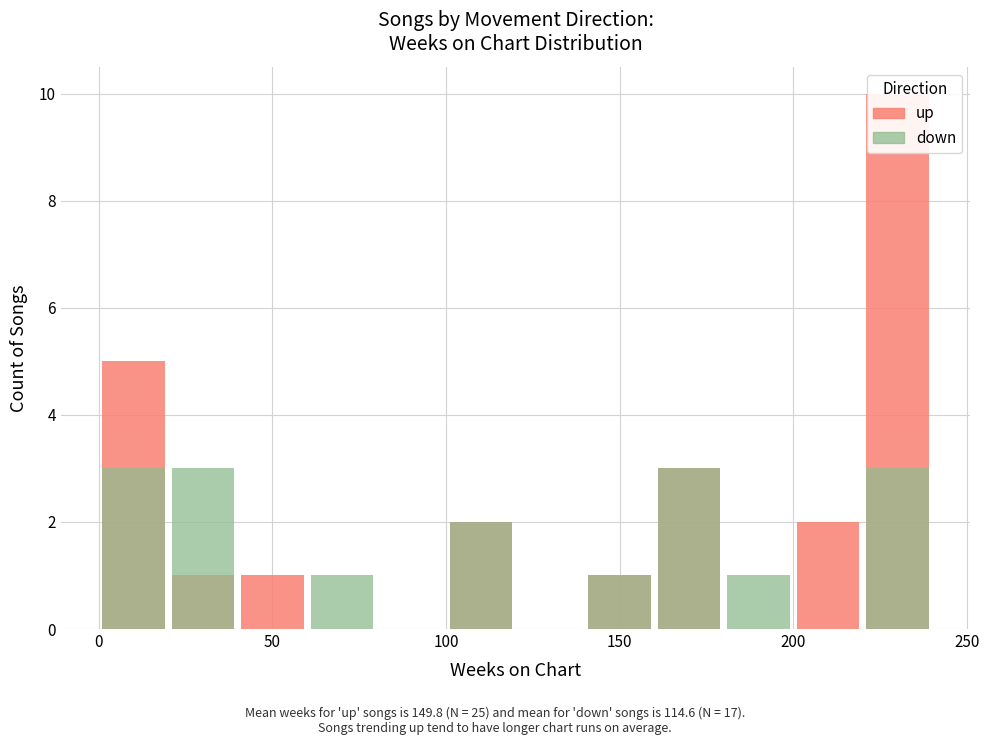

Reading left to right, extract all data points from this chart.

up: 5	1	1	0	0	2	0	1	3	0	2	10
down: 3	3	0	1	0	2	0	1	3	1	0	3